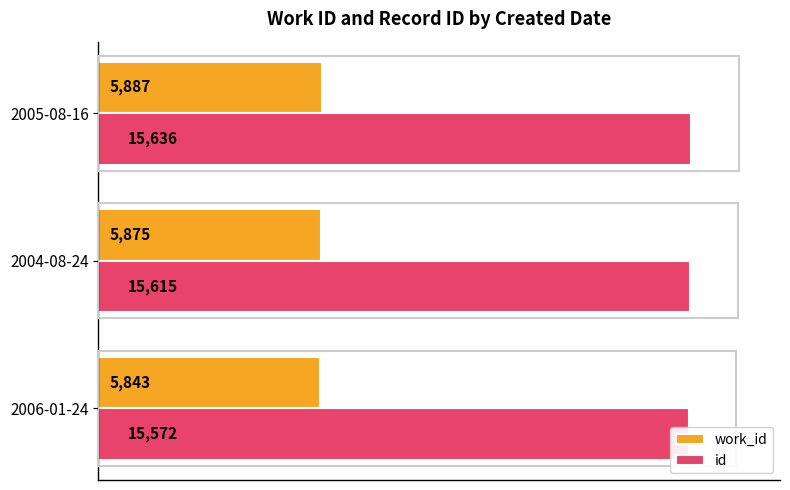

What is the highest value of the work_id series?

5887